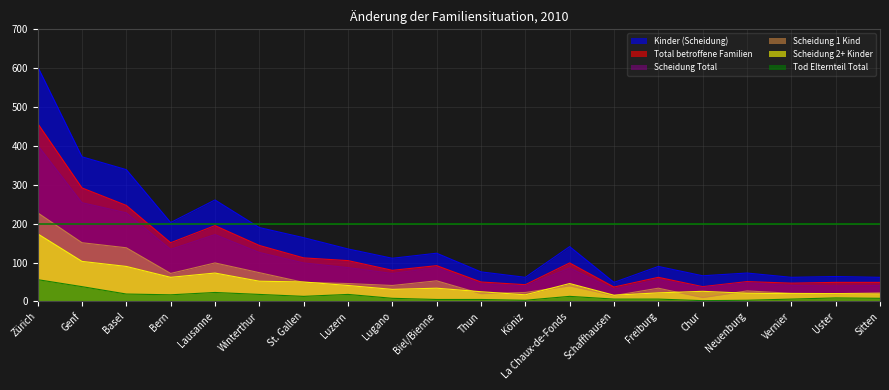

What is the value of the Scheidung 1 Kind point at the 2nd from the left?

151